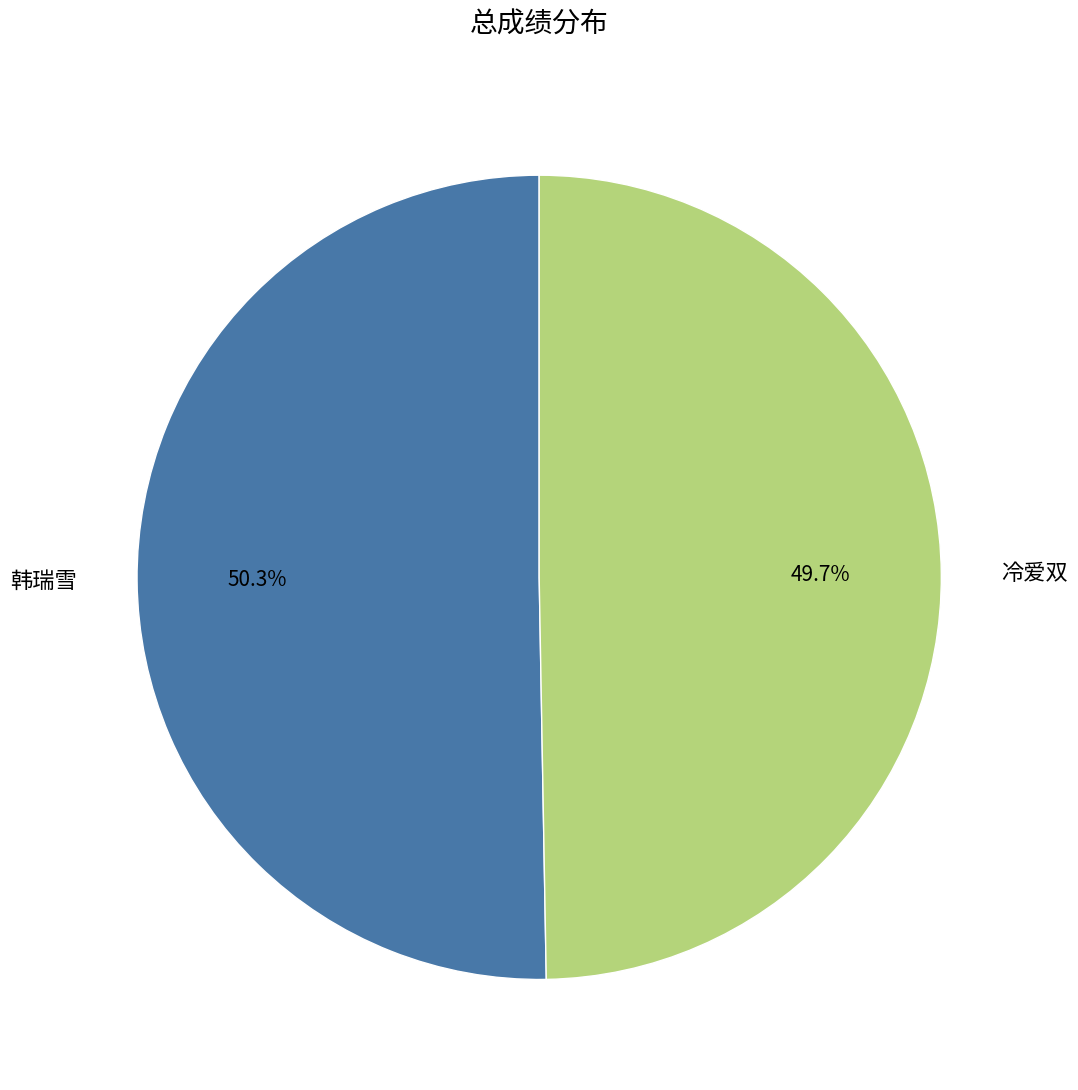

Does 冷爱双 account for over 50% of the chart?

No